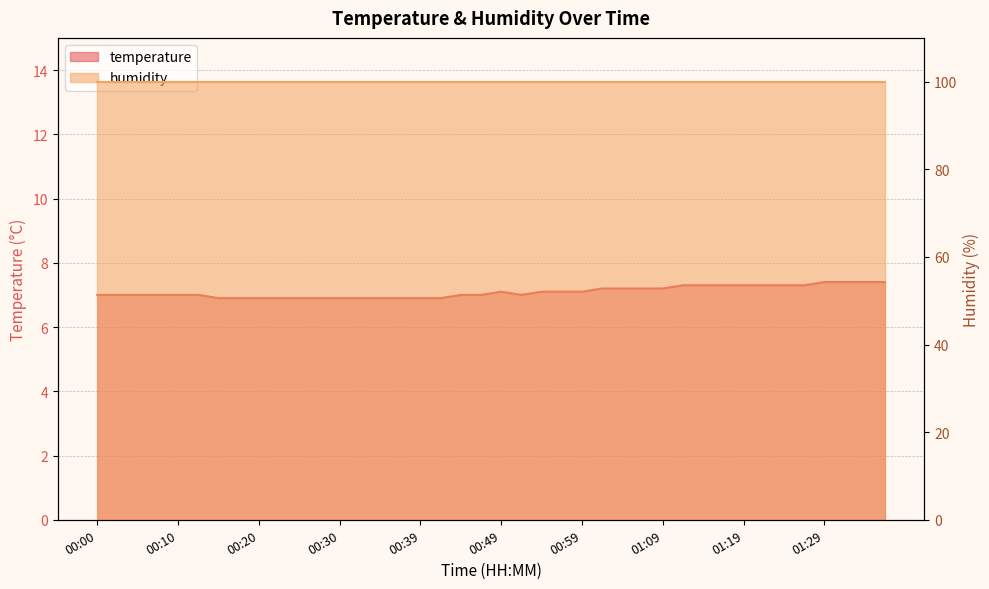

List the labels in order of value, largest first.

01:29, 01:32, 01:34, 01:37, 01:12, 01:14, 01:17, 01:19, 01:22, 01:24, 01:27, 01:02, 01:04, 01:07, 01:09, 00:49, 00:54, 00:57, 00:59, 00:00, 00:02, 00:05, 00:07, 00:10, 00:12, 00:44, 00:47, 00:52, 00:15, 00:17, 00:20, 00:22, 00:25, 00:27, 00:30, 00:32, 00:35, 00:37, 00:39, 00:42